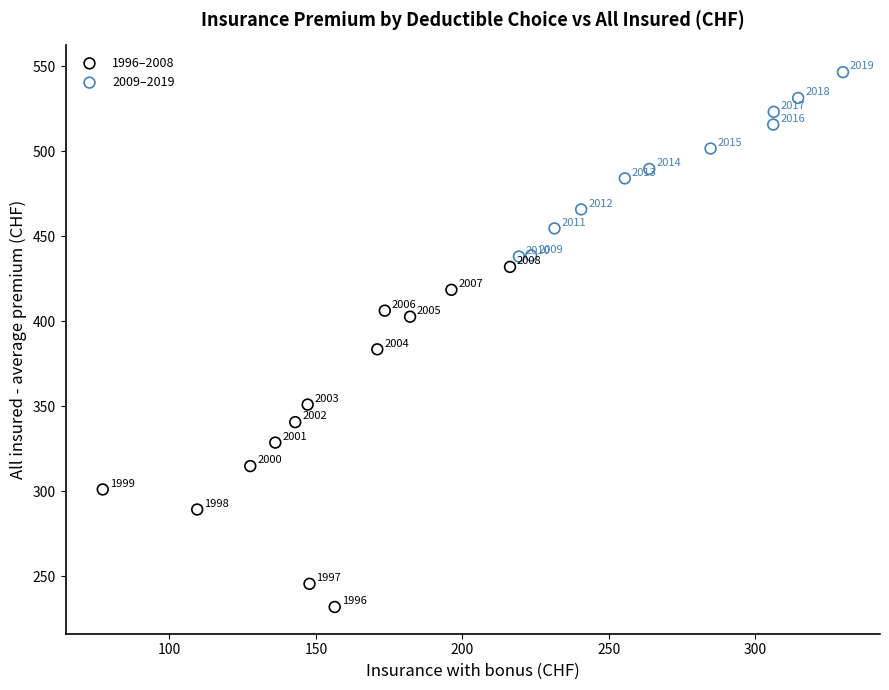

Which series has the largest Y range (max minus min)?

1996–2008